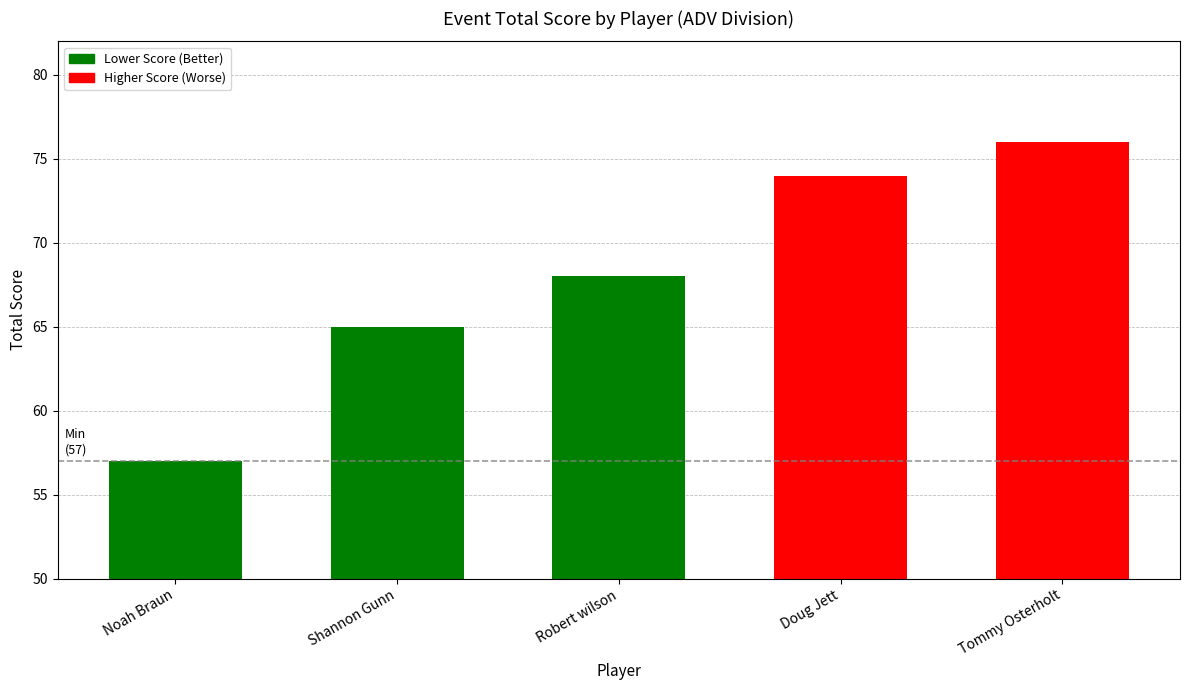

What is the difference between the maximum and minimum values?

19